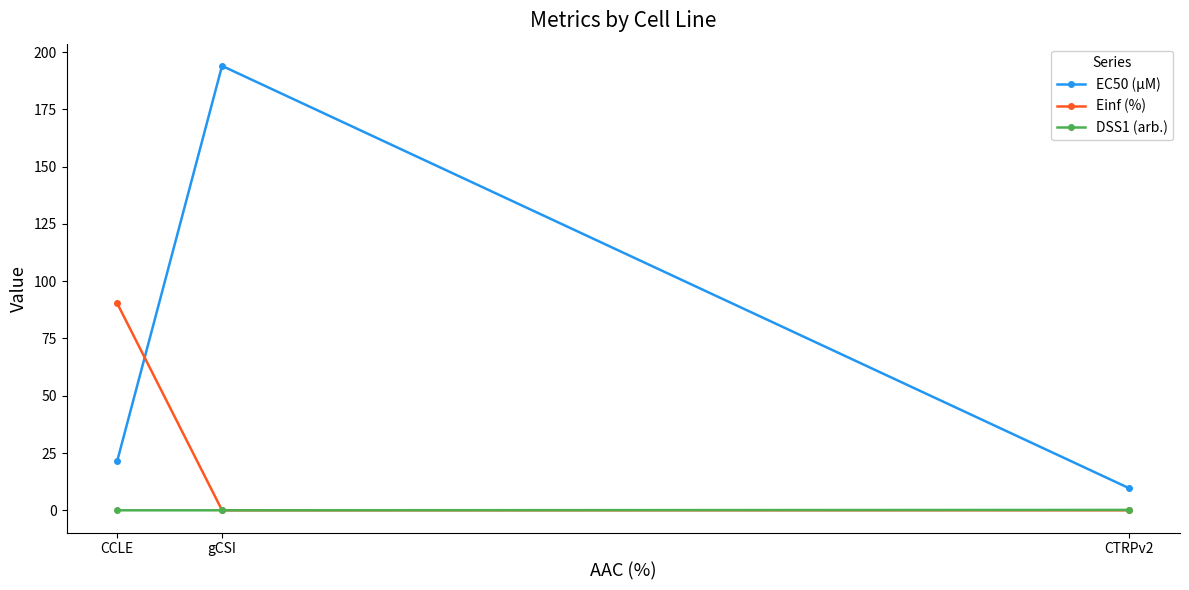

What is the label of the 3rd point from the right?

CCLE